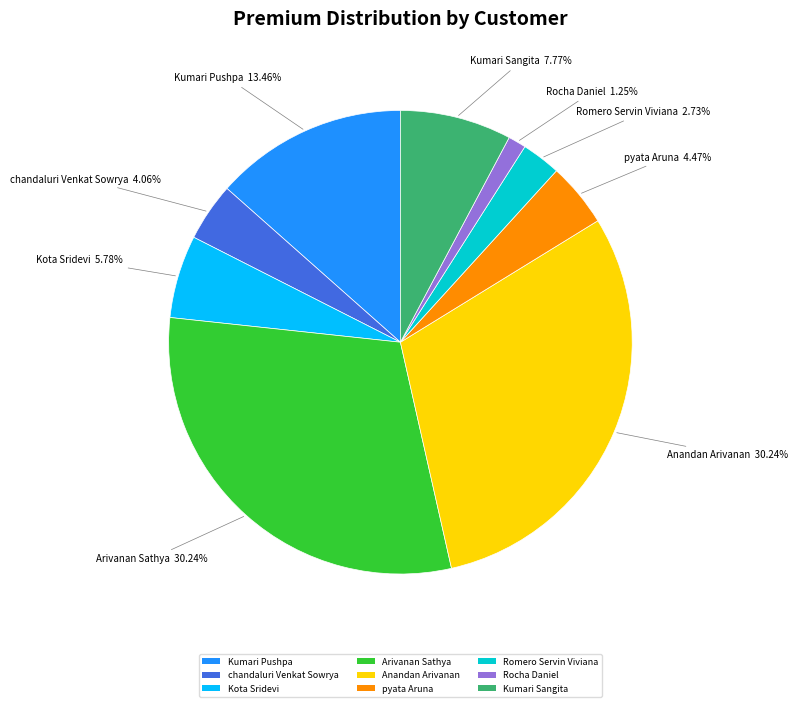

Count the number of slices in the pie.

9